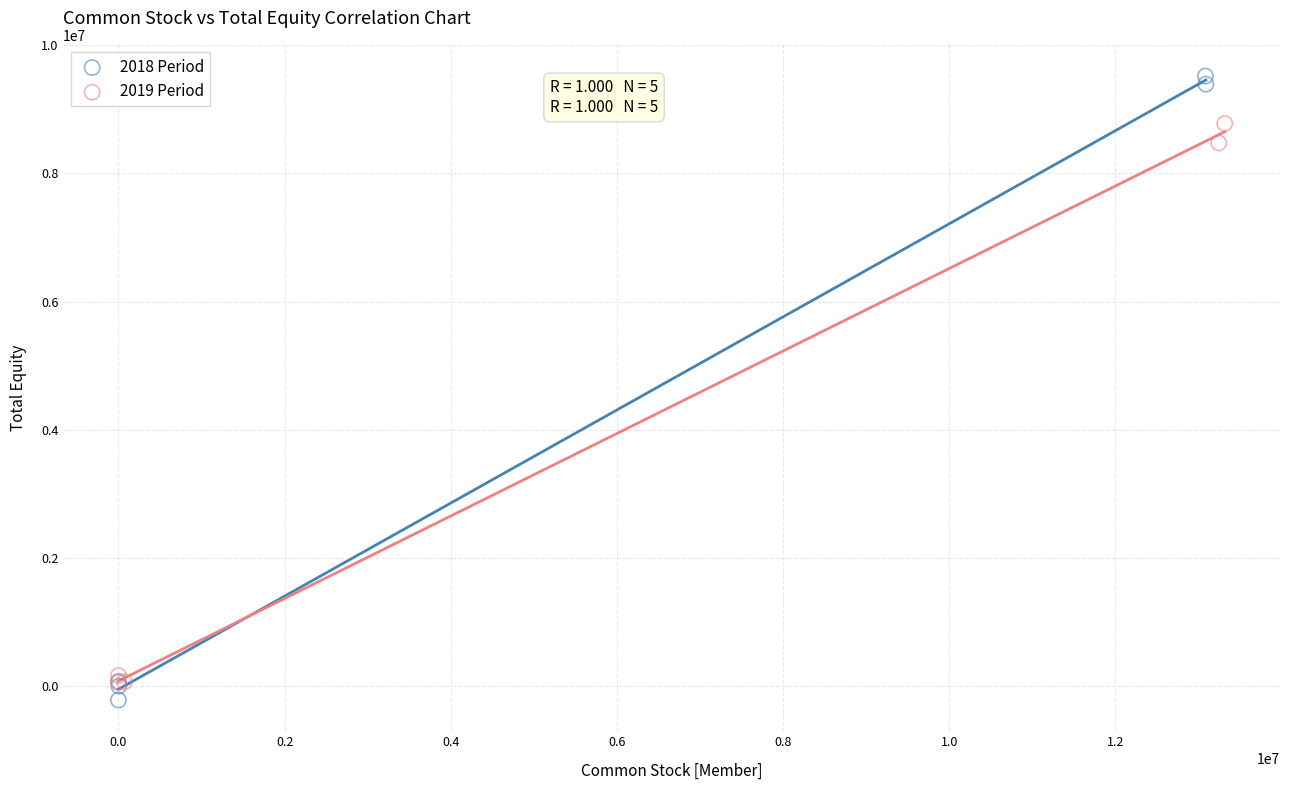

Which series reaches the maximum Y coordinate?

2018 Period